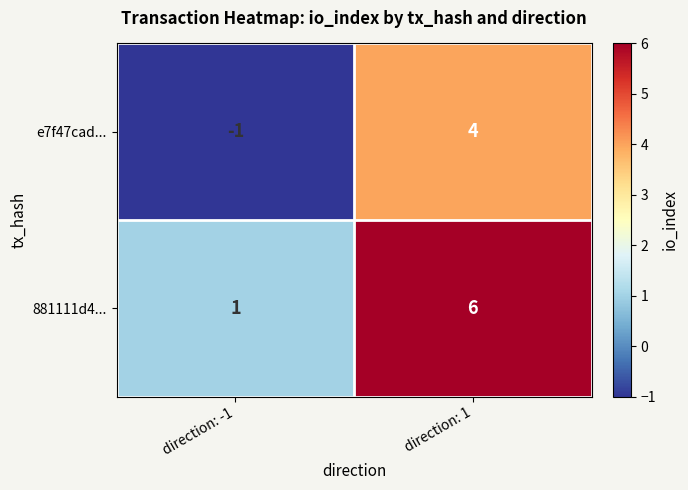

True or false: 881111d4... has a value of 6 at direction: 1.

True